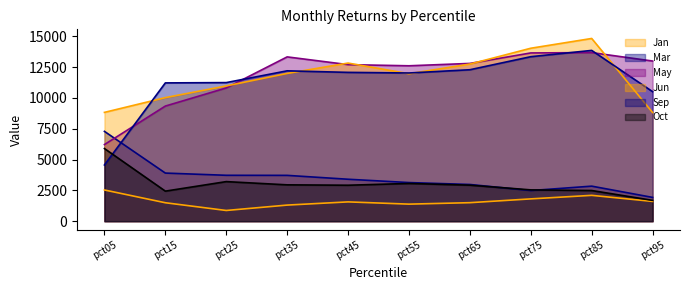

Rank the categories by Mar value from lowest to highest.

pct95, pct75, pct85, pct65, pct55, pct45, pct35, pct25, pct15, pct05